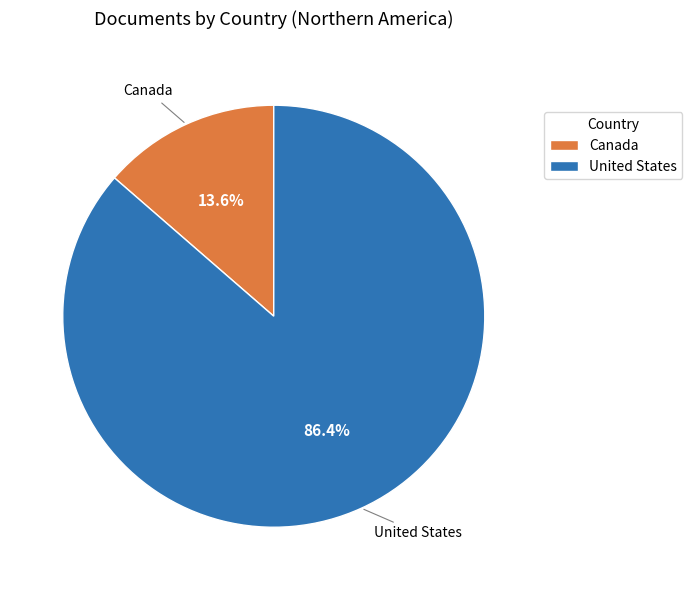

Does United States account for over 50% of the chart?

Yes